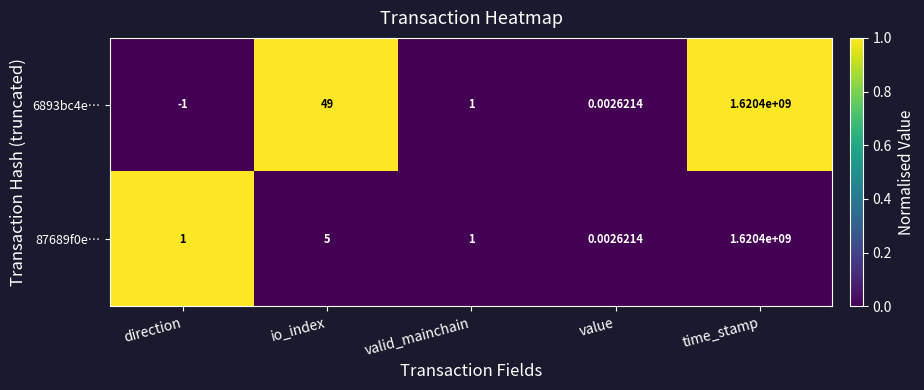

What is the spread (max minus min) of values at io_index?

44.0